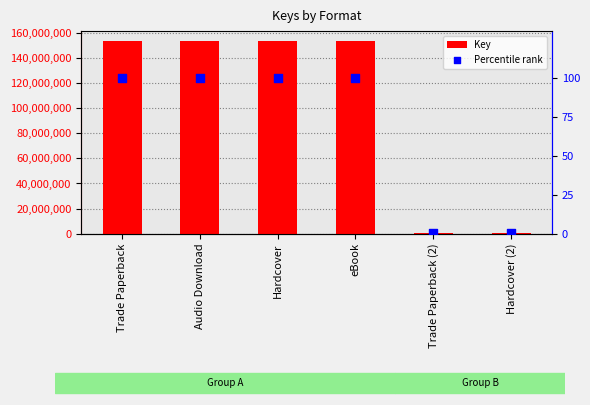

At how many categories does at least one series exceed 117491275?

4